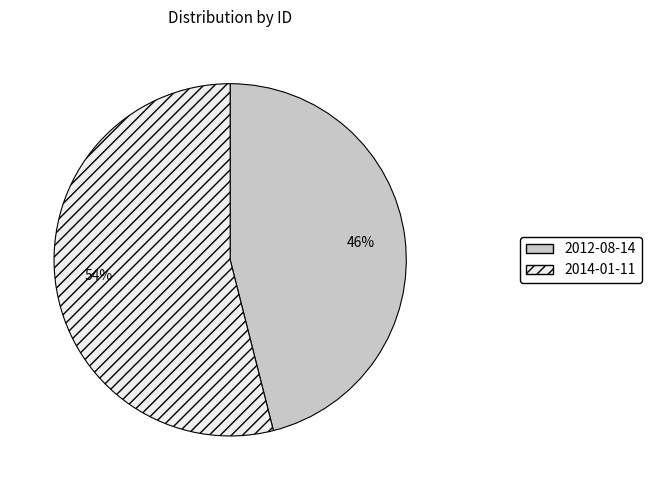

How many slices are in this pie chart?

2